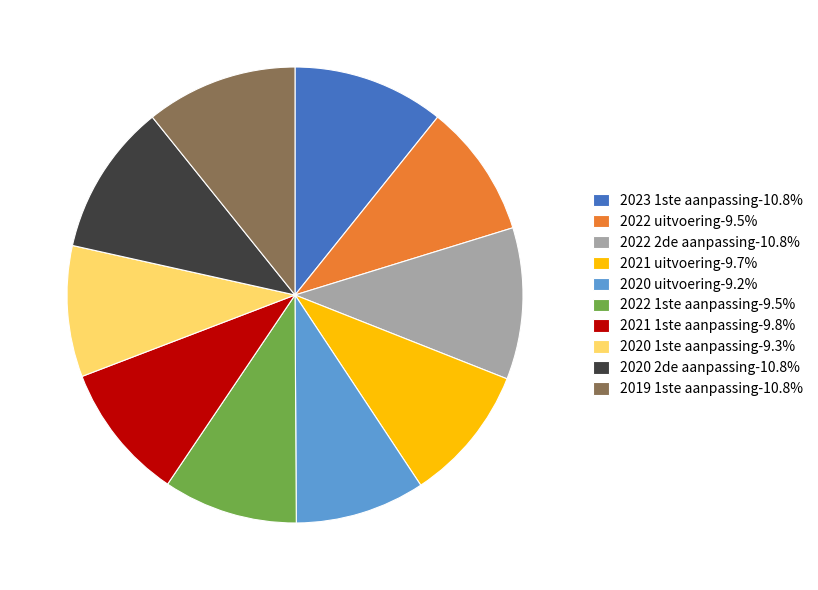

Combined, do 2021 uitvoering-9.7% and 2022 uitvoering-9.5% account for over 50%?

No